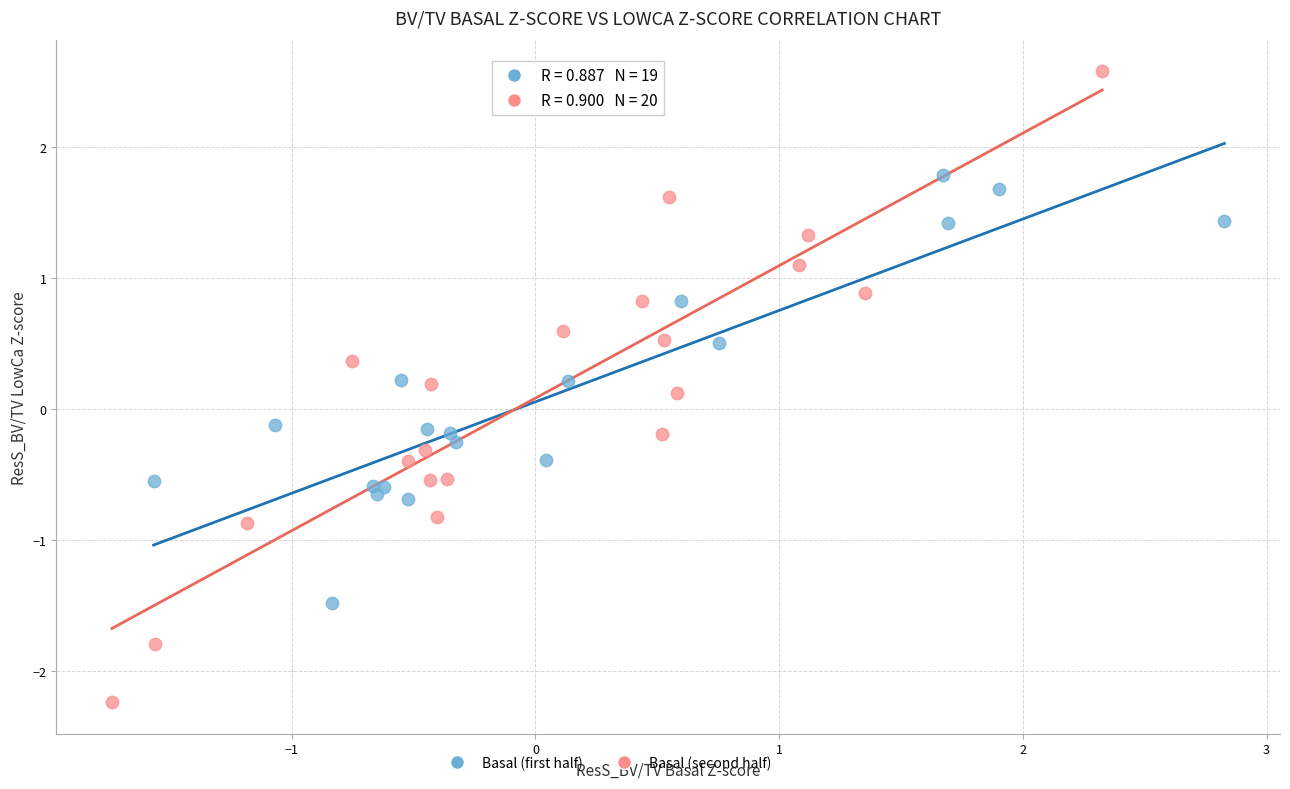

Which series has the largest Y range (max minus min)?

Basal (second half)